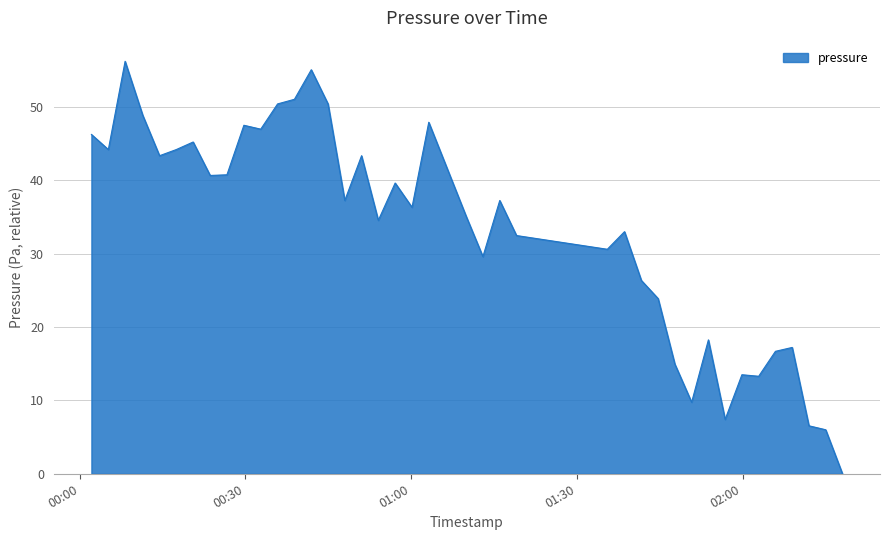

What is the maximum value shown in the chart?

56.2